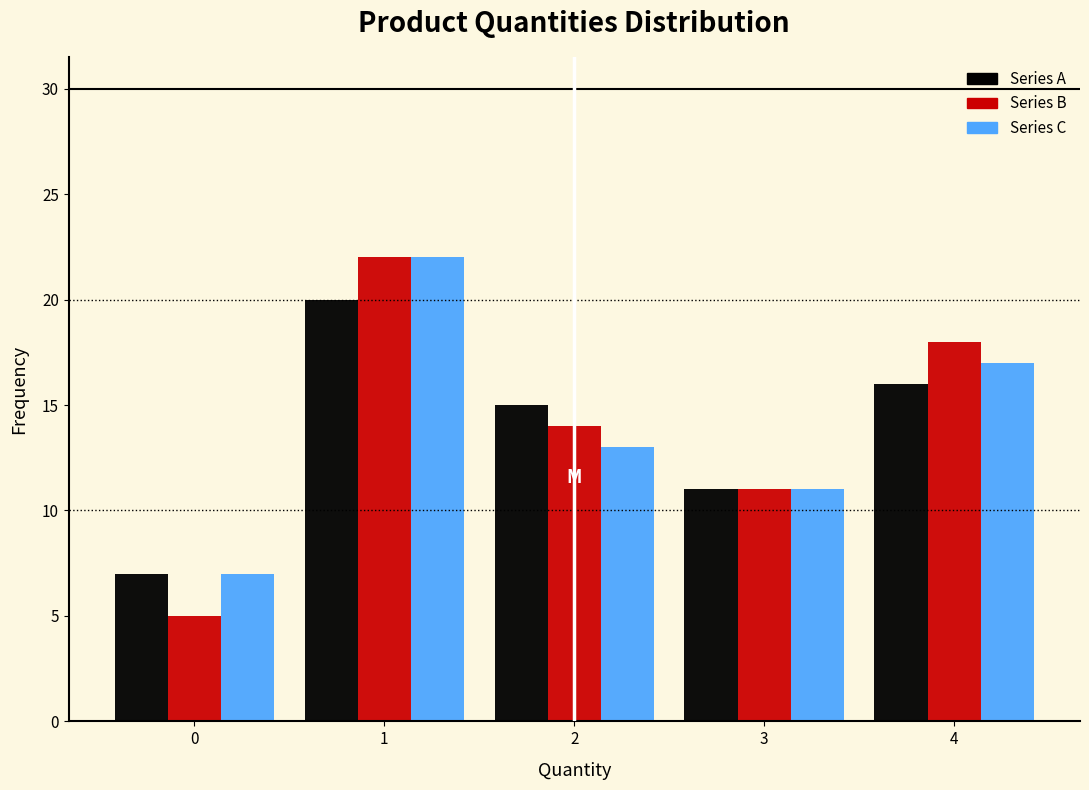

Reading left to right, transcribe this chart: for each range on the x-axis, give the height of each series' bar. The values are not printed on the chart, so give them approximately, as read against the axis.

-0.5 to 0.5: Series A=7	Series B=5	Series C=7
0.5 to 1.5: Series A=20	Series B=22	Series C=22
1.5 to 2.5: Series A=15	Series B=14	Series C=13
2.5 to 3.5: Series A=11	Series B=11	Series C=11
3.5 to 4.5: Series A=16	Series B=18	Series C=17